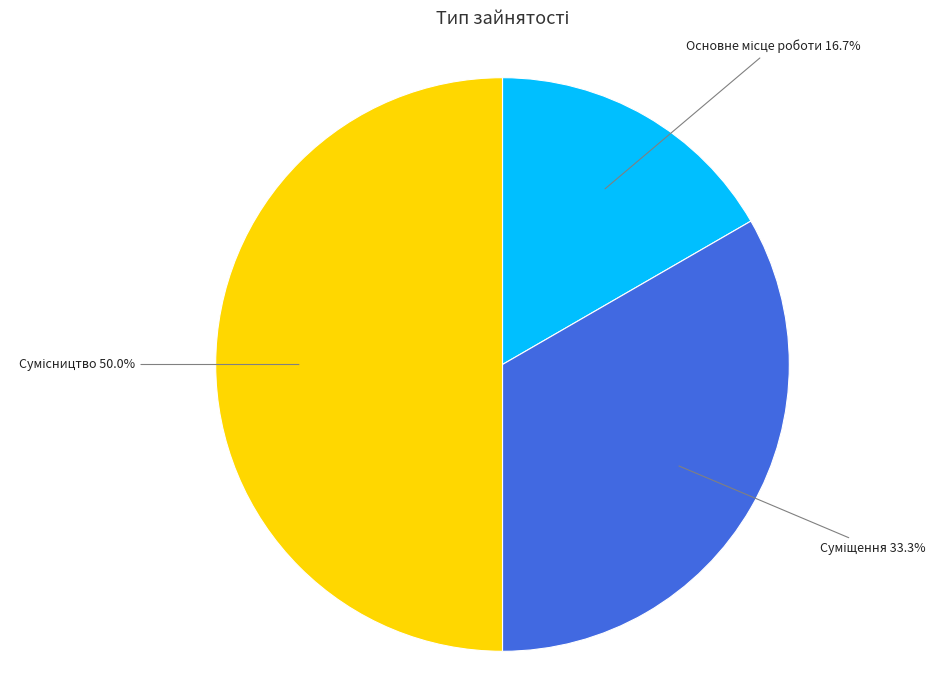

To the nearest percent, what is the difference between the Суміщення and Сумісництво slice percentages?

17%